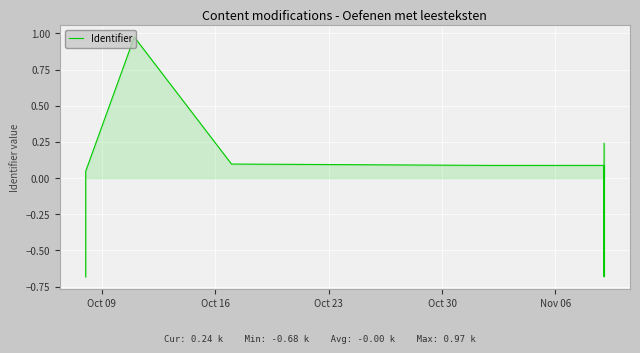

What is the greatest value displayed?

1.0